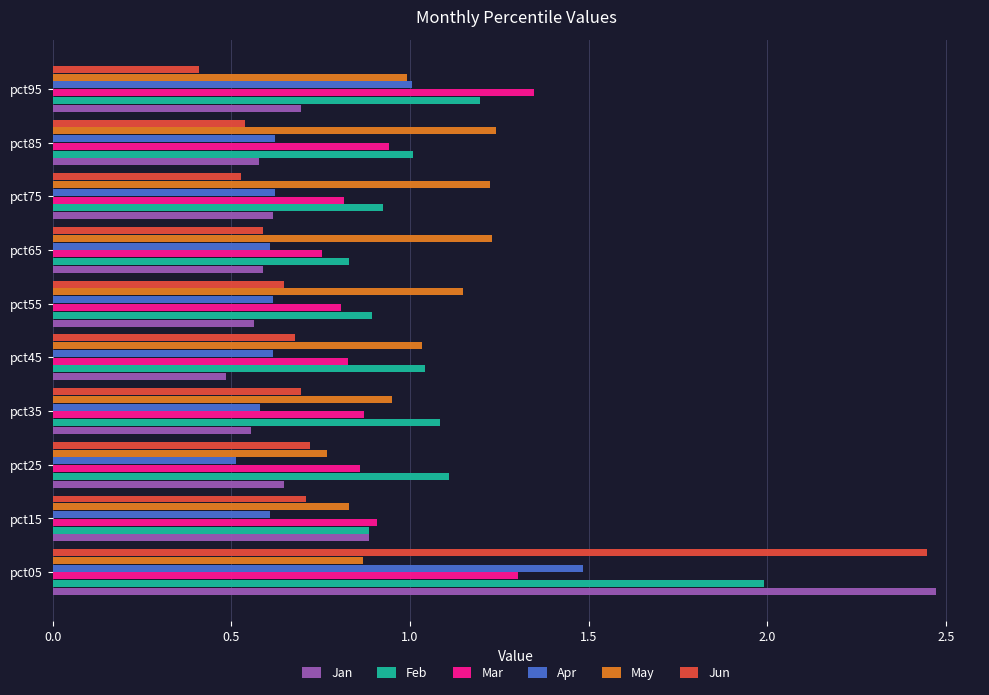

At how many categories does at least one series exceed 0?

10